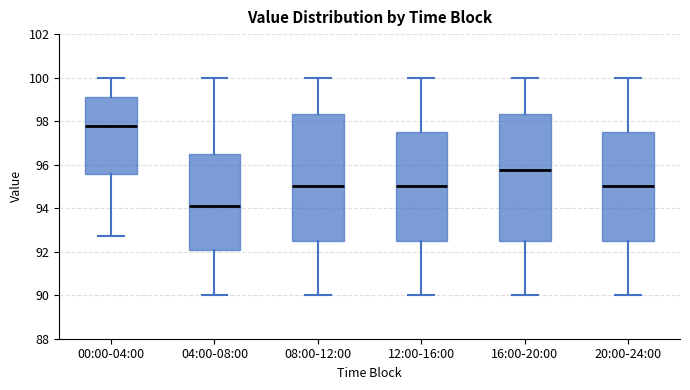

Reading left to right, read every box against the y-axis: the position of its median line, the range the box covers, and the ends of its whiskers. The values are not printed on the chart, so give them approximately, as read against the axis.

00:00-04:00: median 97.8, box 95.6 to 99.2, whiskers 92.8 to 100.0
04:00-08:00: median 94.2, box 92.0 to 96.4, whiskers 90.0 to 100.0
08:00-12:00: median 95.0, box 92.6 to 98.4, whiskers 90.0 to 100.0
12:00-16:00: median 95.0, box 92.6 to 97.6, whiskers 90.0 to 100.0
16:00-20:00: median 95.8, box 92.6 to 98.4, whiskers 90.0 to 100.0
20:00-24:00: median 95.0, box 92.6 to 97.6, whiskers 90.0 to 100.0